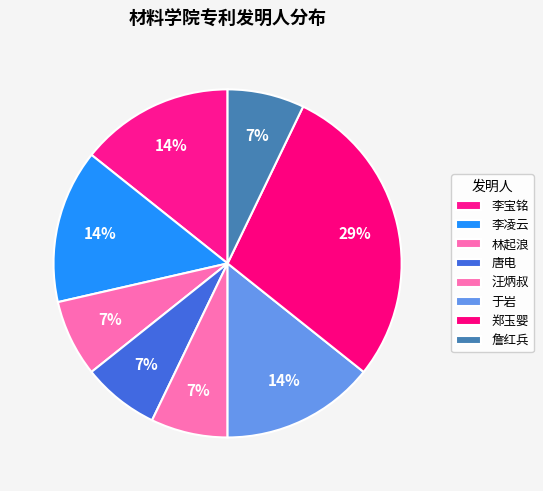

To the nearest percent, what percentage of the pie is 李宝铭?

14%